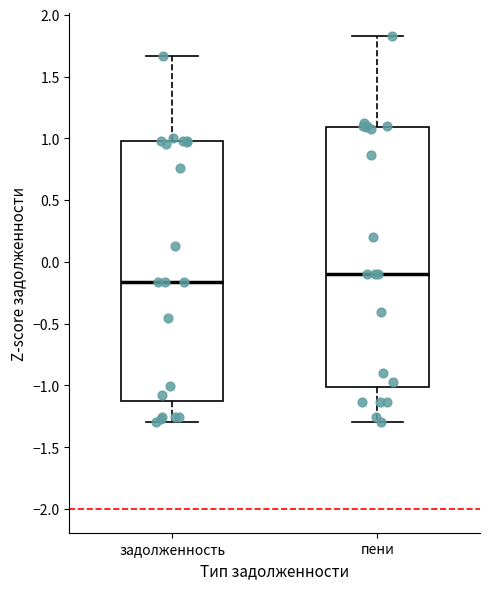

Reading left to right, transcribe this box plot: for each box, give where its median line is, the range the box spans, and where its two whiskers end, as read against the y-axis. The values are not printed on the chart, so give them approximately, as read against the axis.

задолженность: median -0.15, box -1.10 to 0.95, whiskers -1.30 to 1.65
пени: median -0.10, box -1.00 to 1.10, whiskers -1.30 to 1.85